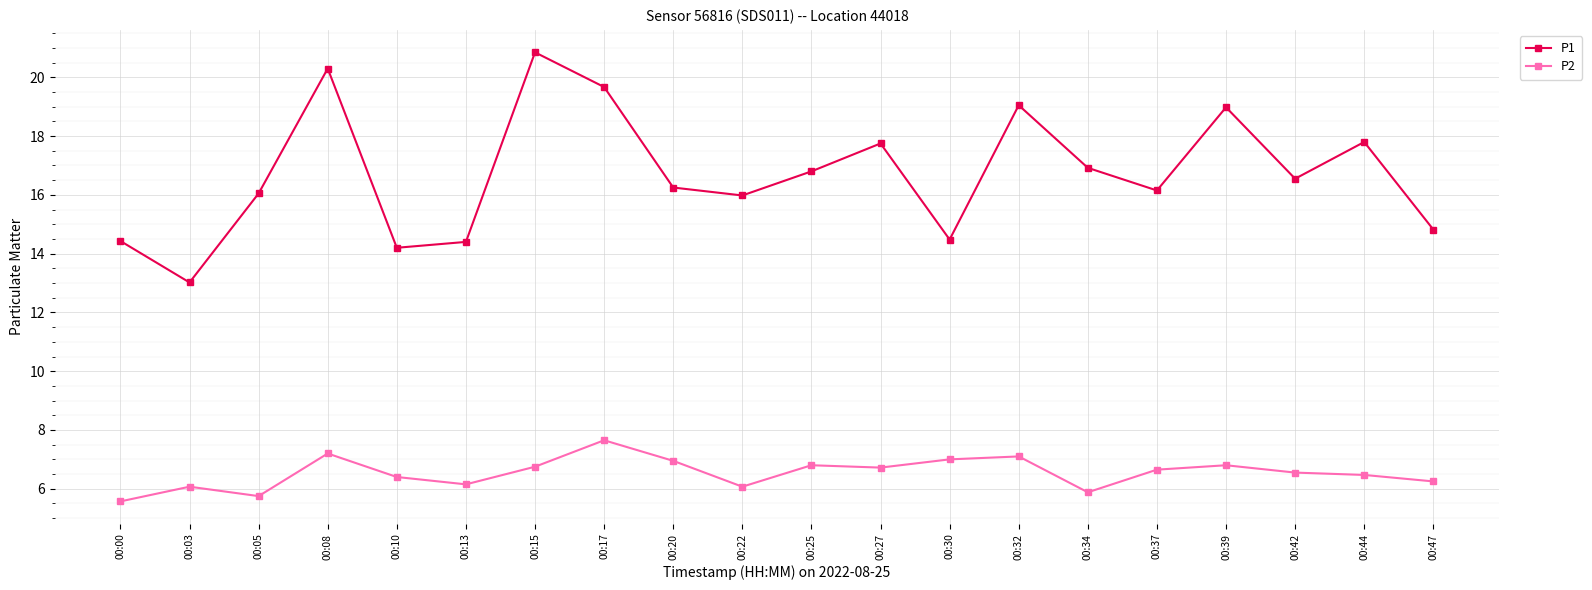

Rank the series by their average value, from lowest to highest.

P2, P1